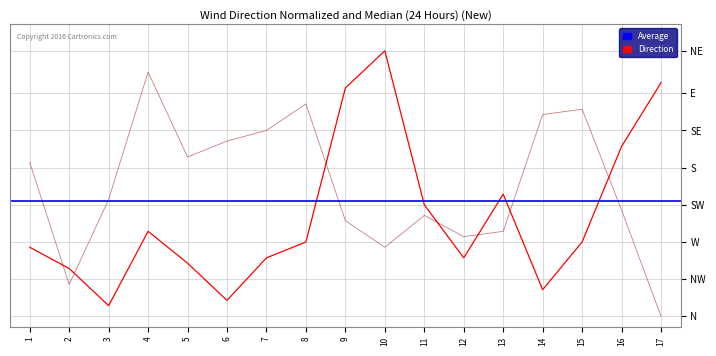

Count the number of categories in the chart.

17